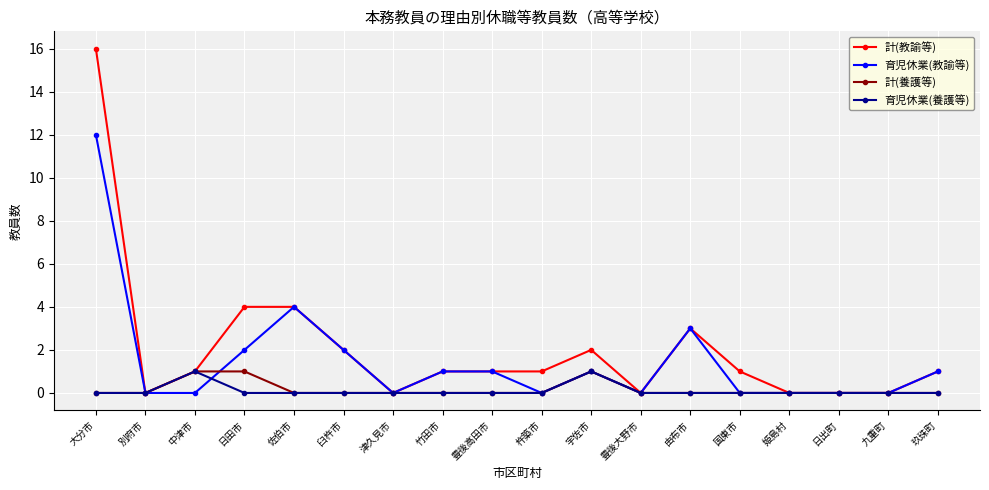

The 育児休業(教諭等) series shows 0 at 姫島村. True or false?

True